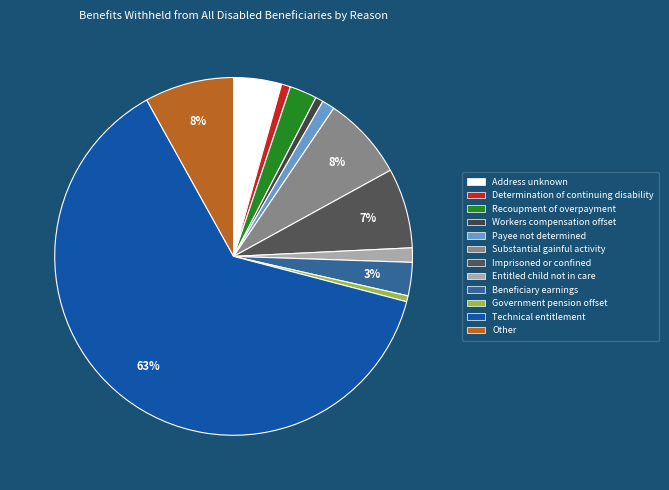

To the nearest percent, what is the average slice percentage?

8%